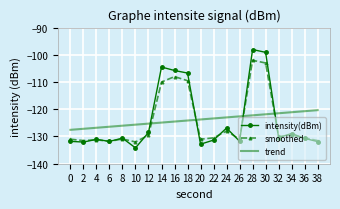

True or false: intensity(dBm) has more than 1 points higher than both neighbors.

True